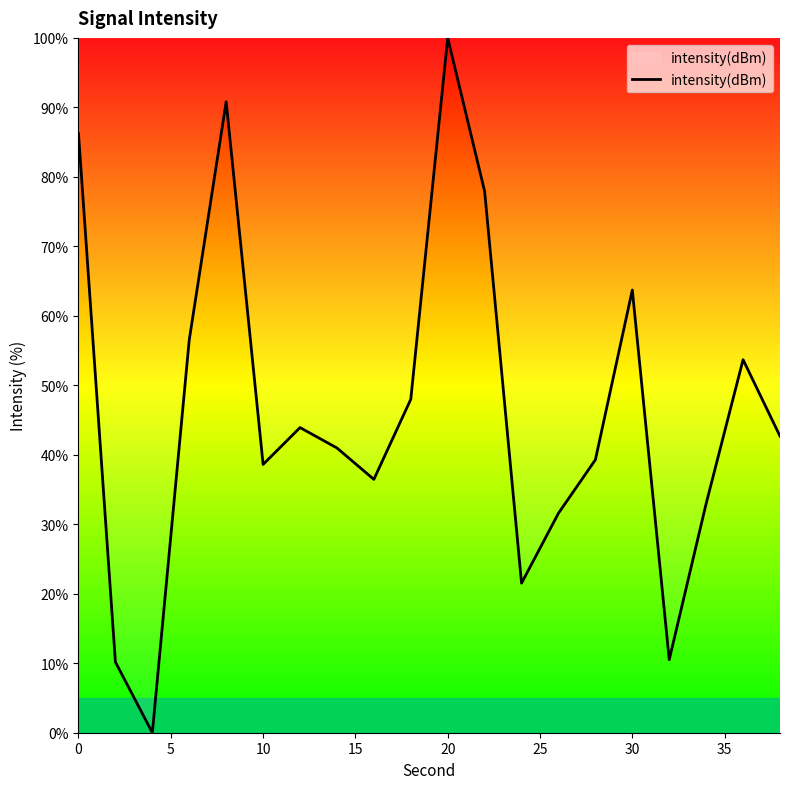

What is the maximum value shown in the chart?

100.0